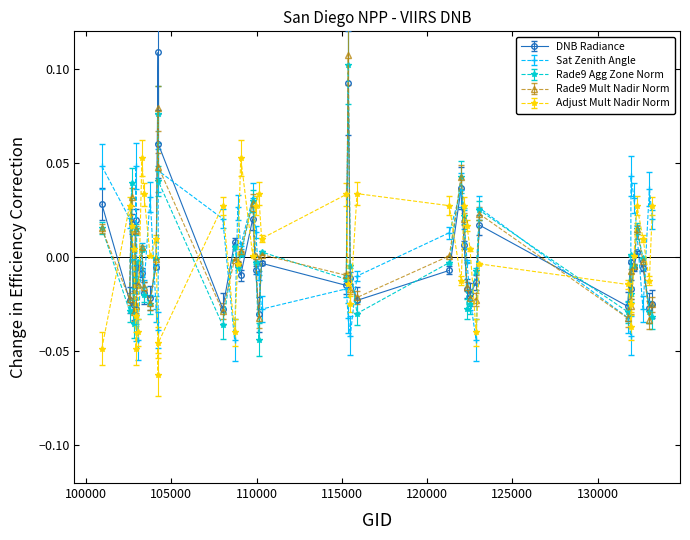

True or false: DNB Radiance has more than 2 interior local peaks.

True